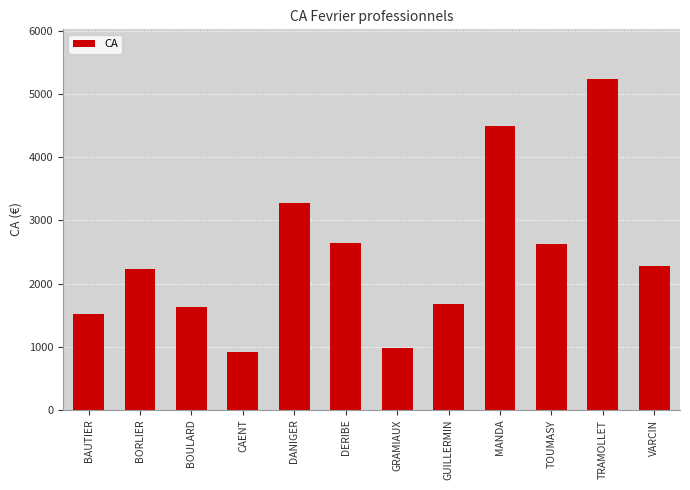

The value at TRAMOLLET is 5240. True or false?

True